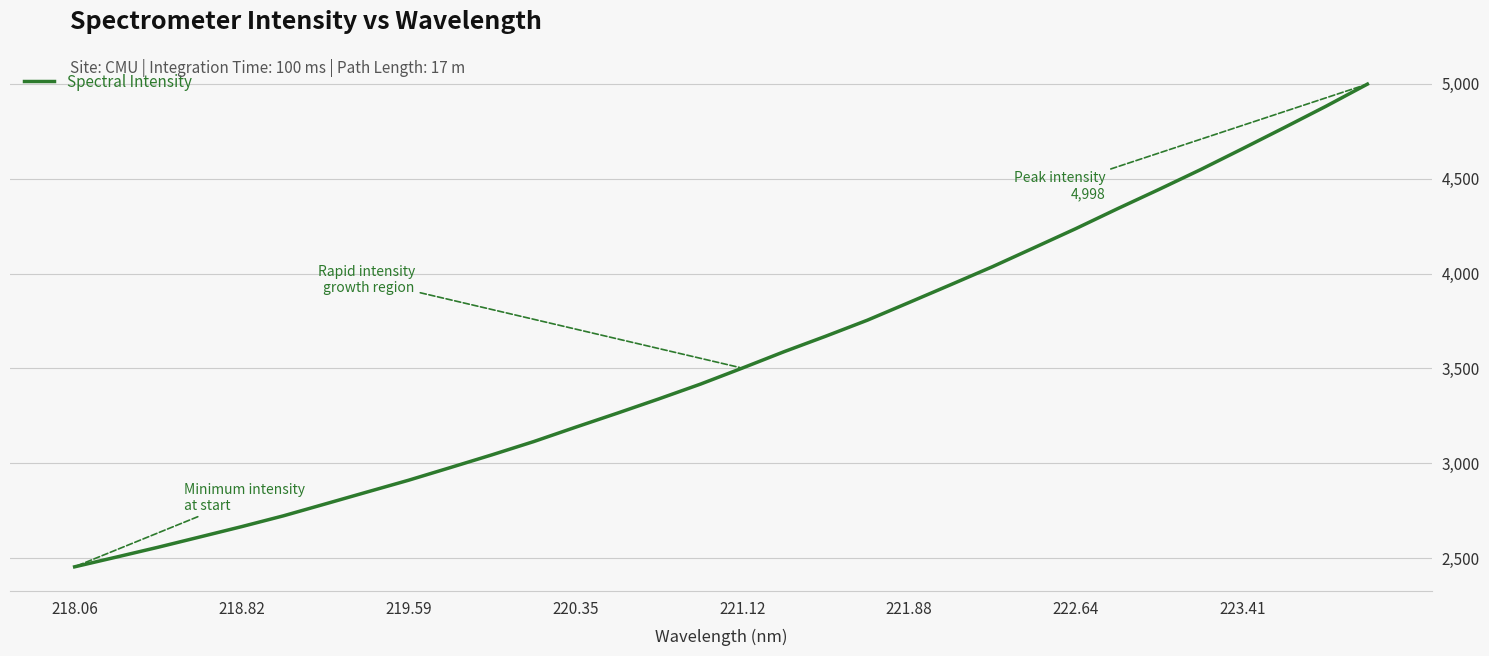

What is the difference between the maximum and minimum values?

2543.6